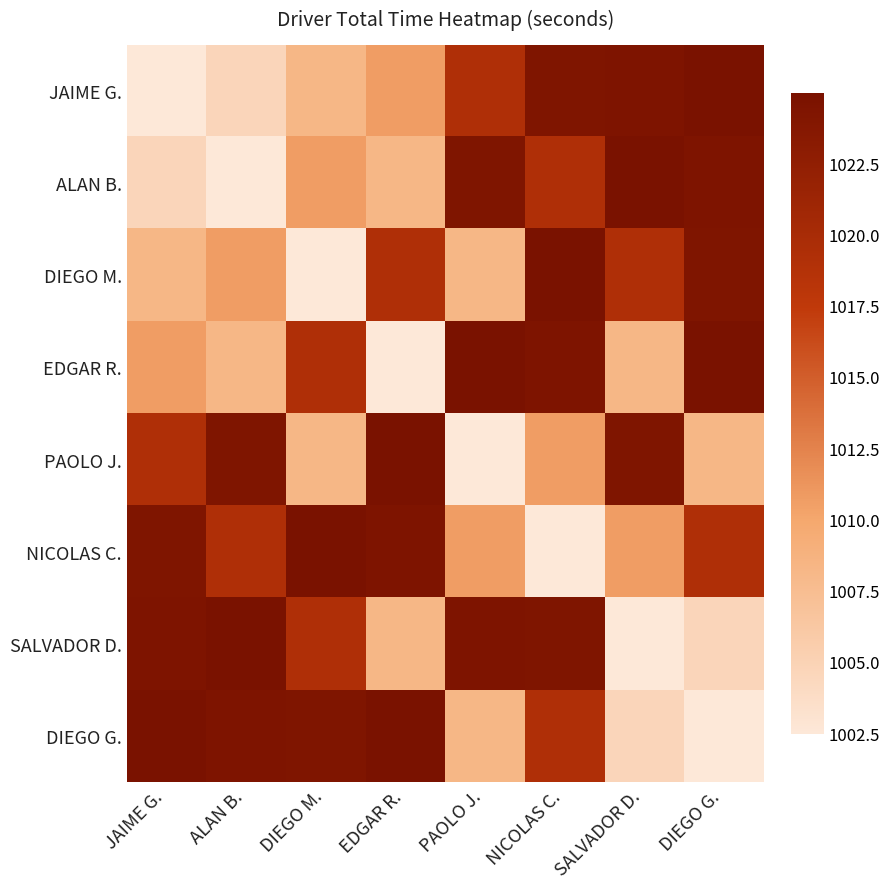

List the series in order of their peak value, lowest first.

JAIME G., ALAN B., DIEGO M., EDGAR R., PAOLO J., NICOLAS C., SALVADOR D., DIEGO G.